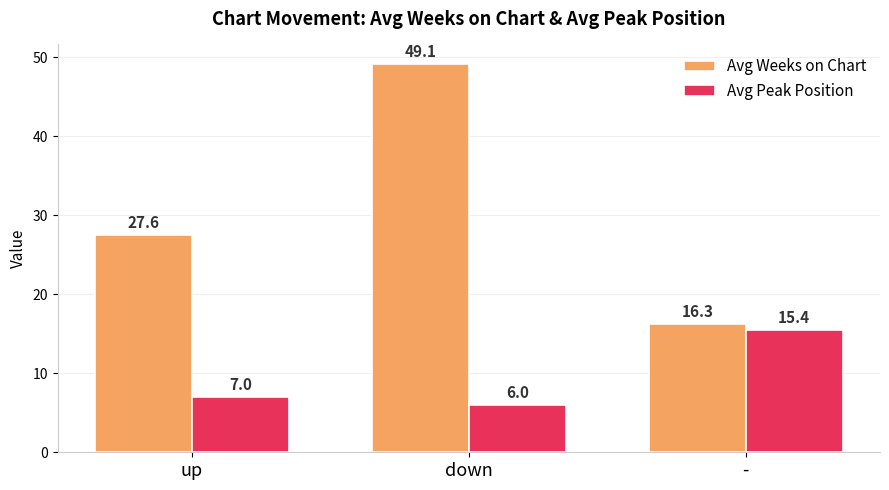

Where is Avg Weeks on Chart nearest to the value 32?

up